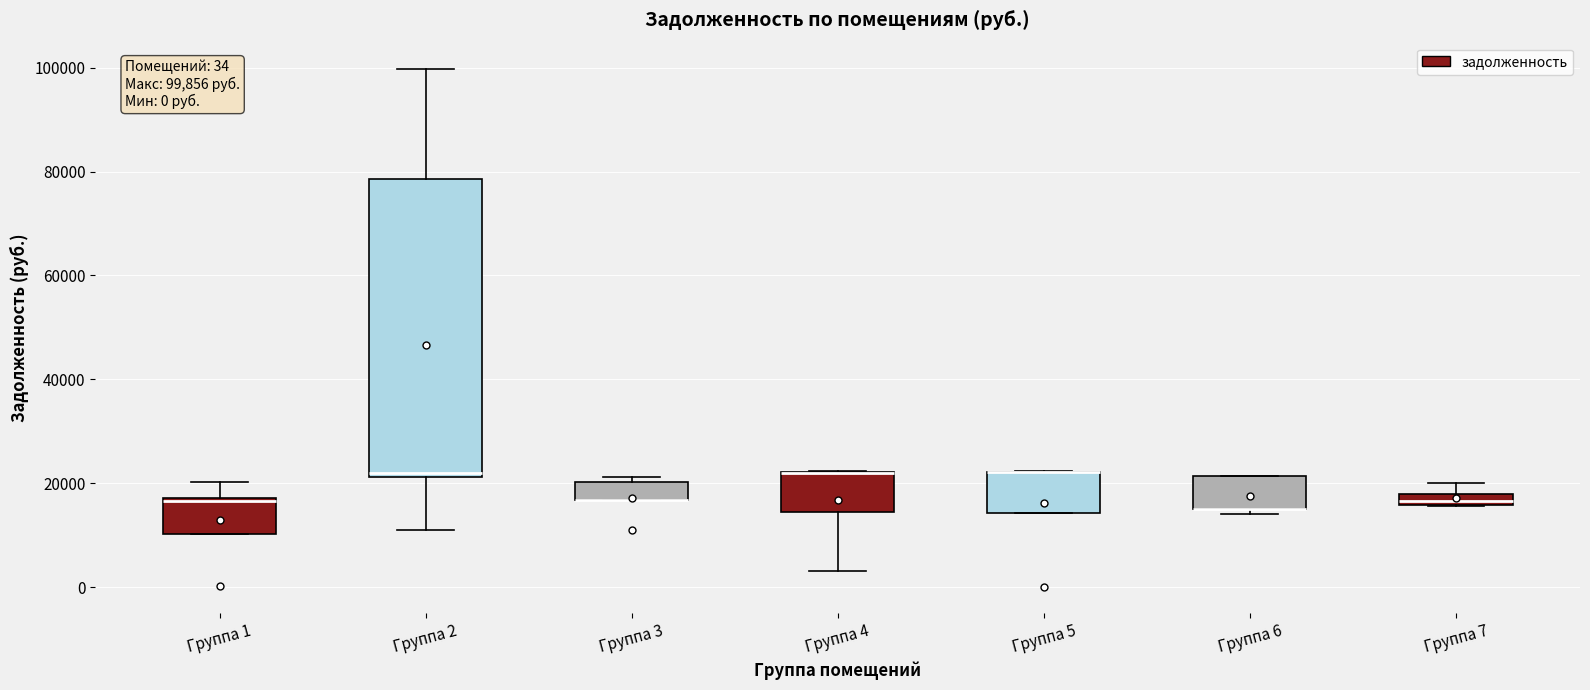

Comparing the boxes themselves (not the whiskers), which one is the tallest?

Группа 2